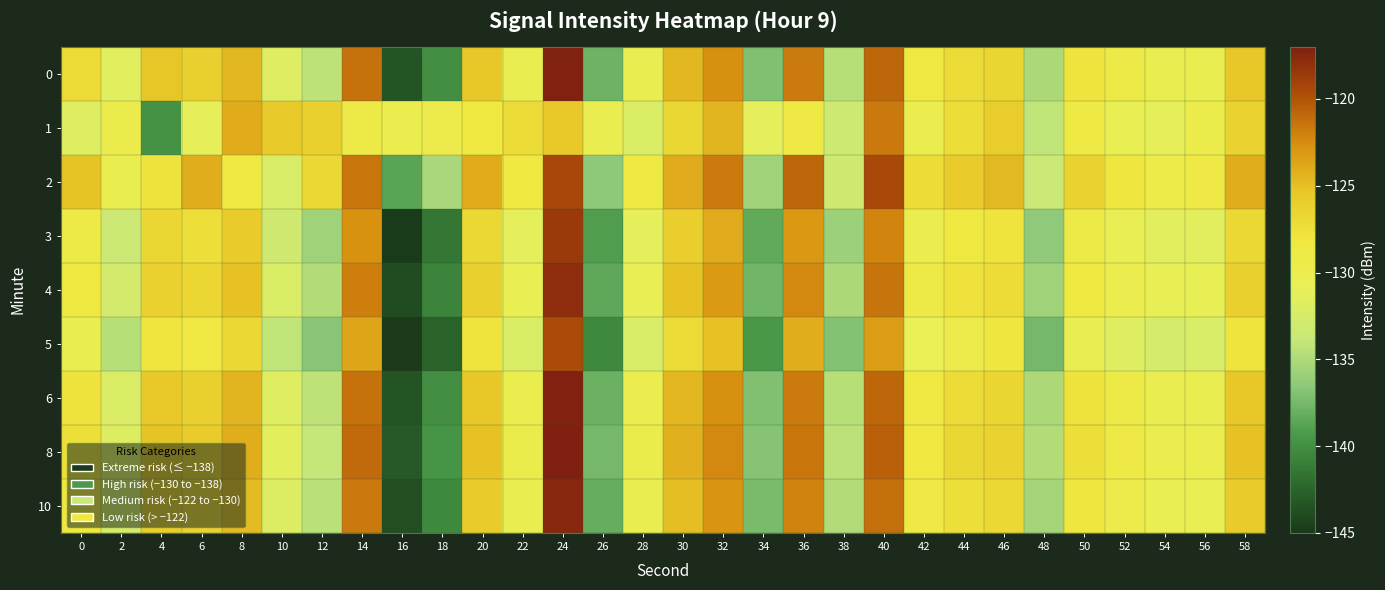

Which has a higher value, 6 or 36?

36